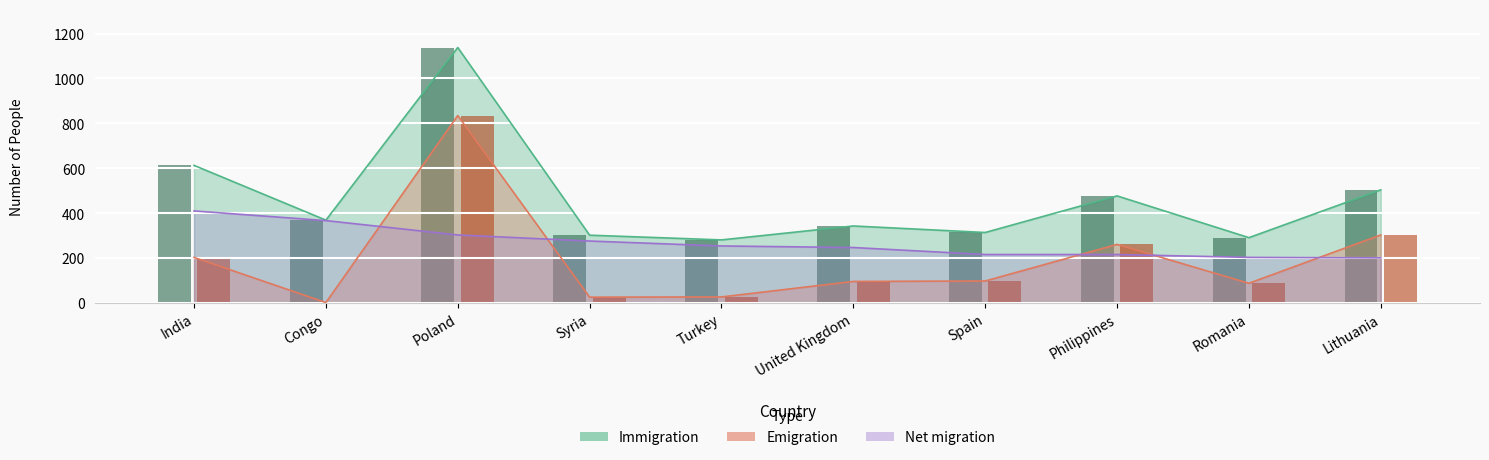

Rank the series by their maximum value, from lowest to highest.

Net migration, Emigration, Immigration